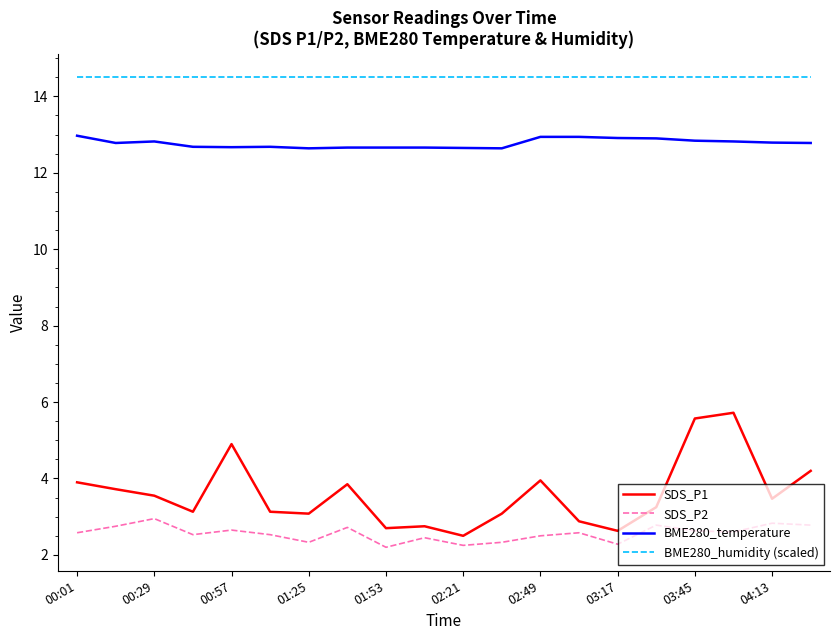

True or false: SDS_P1 and BME280_humidity (scaled) intersect in this chart.

False